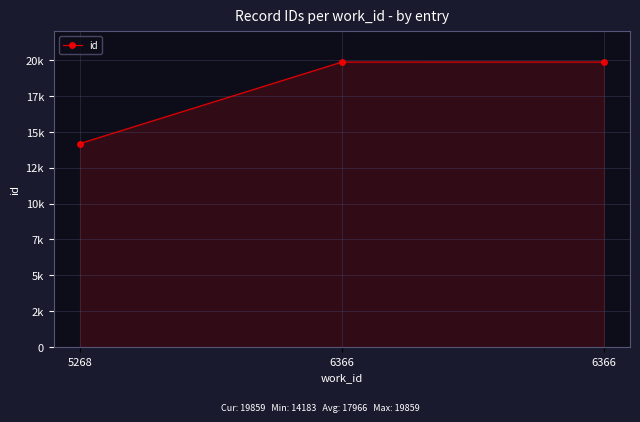

List the labels in order of value, smallest first.

5268, 6366, 6366